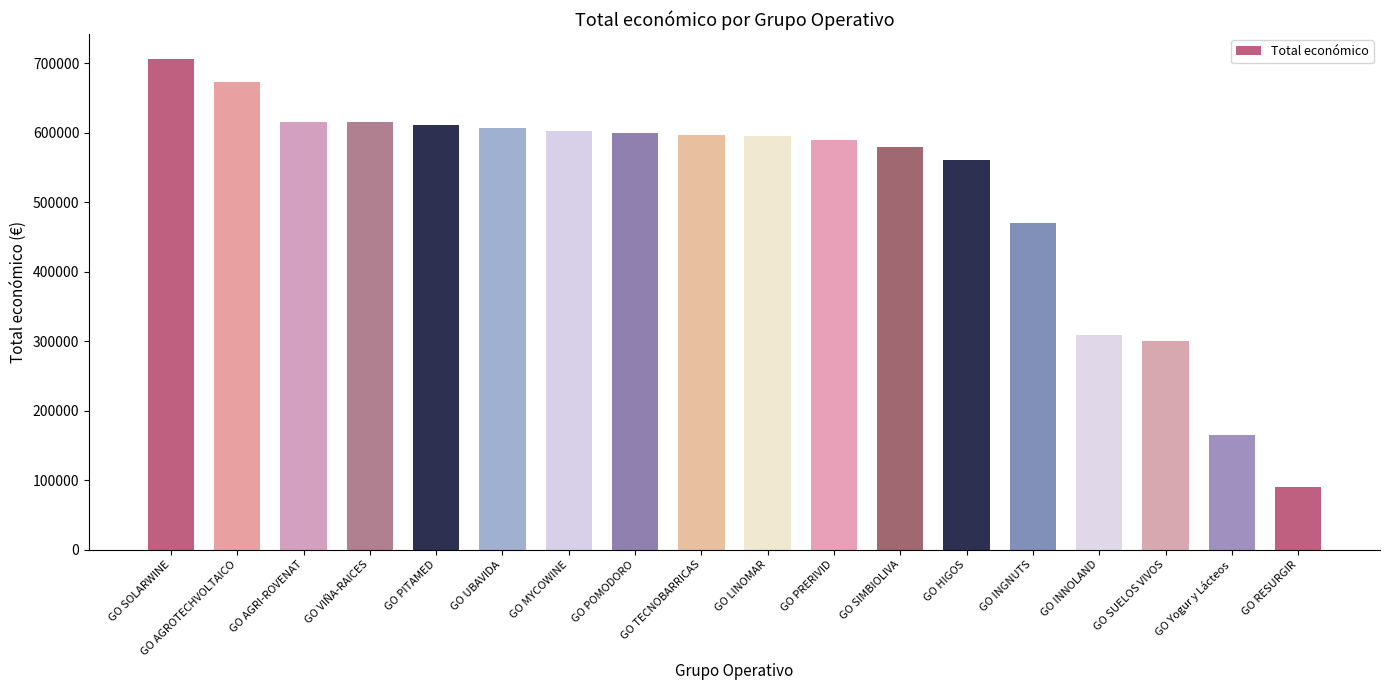

What is the difference between the maximum and minimum values?

616223